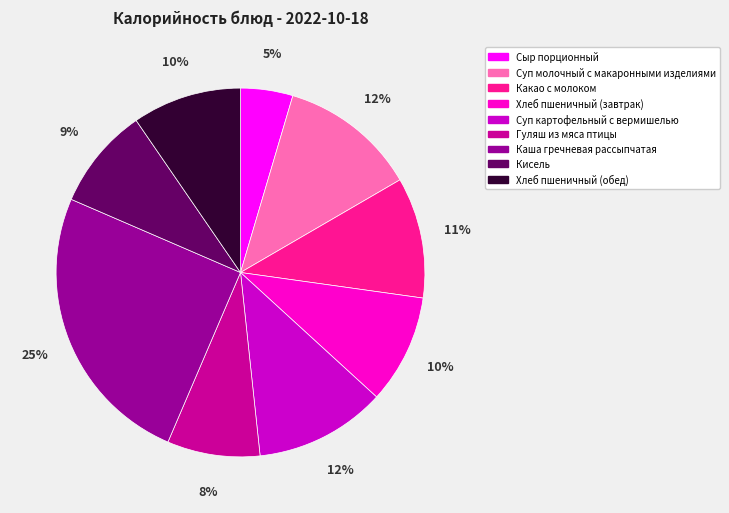

How many slices are in this pie chart?

9